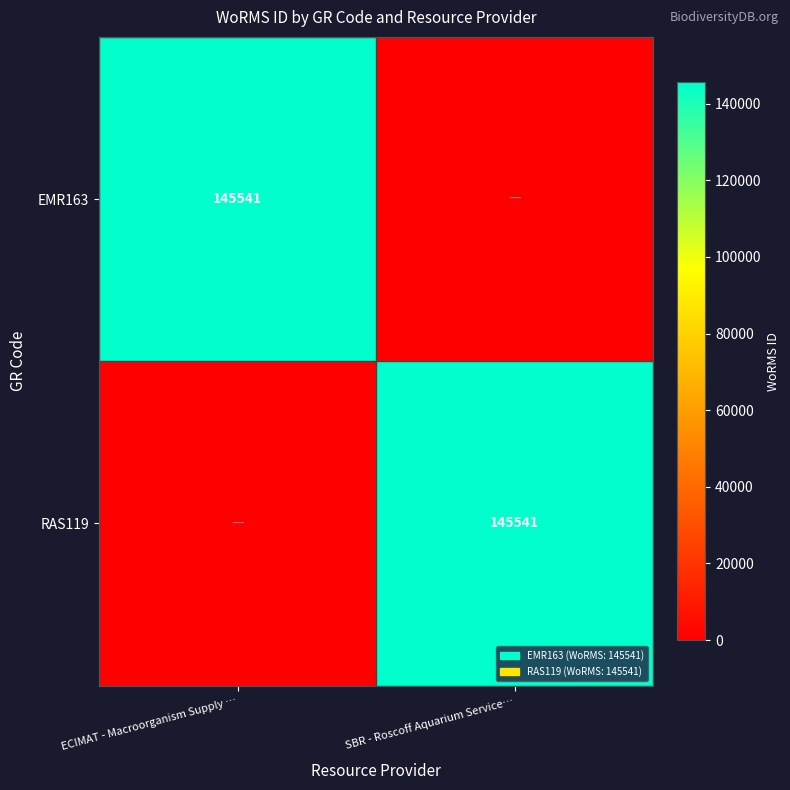

Is it true that EMR163 equals 145541 at ECIMAT - Macroorganism Supply …?

True